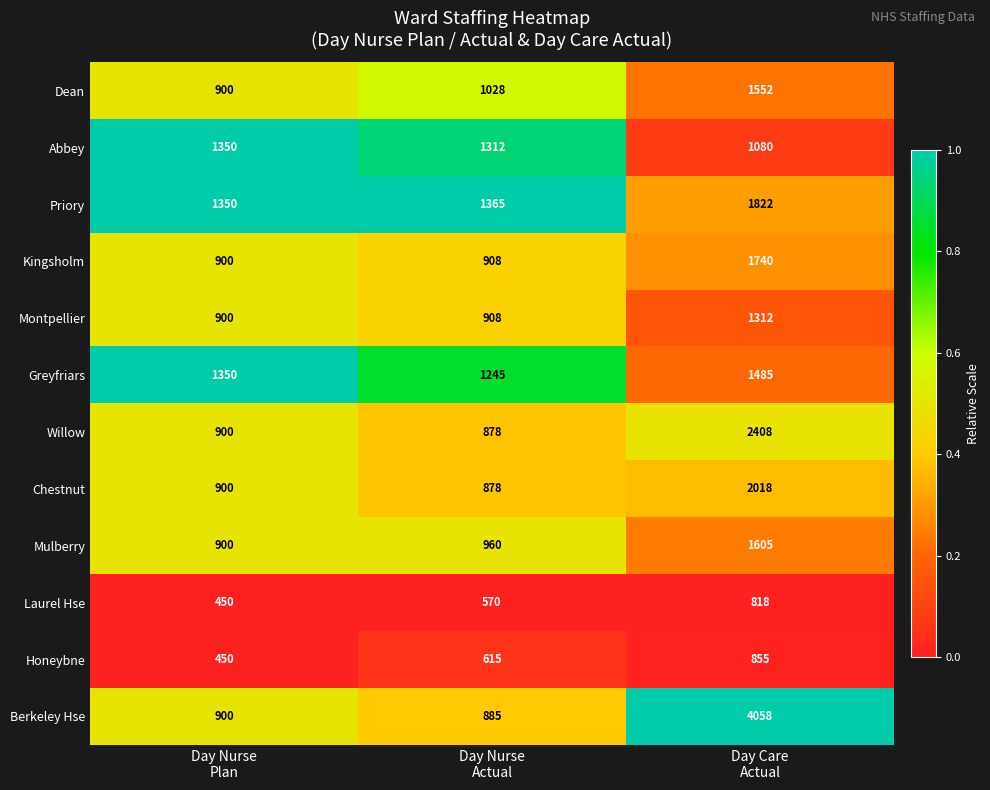

Rank the series by their maximum value, from lowest to highest.

Laurel Hse, Honeybne, Montpellier, Abbey, Greyfriars, Dean, Mulberry, Kingsholm, Priory, Chestnut, Willow, Berkeley Hse